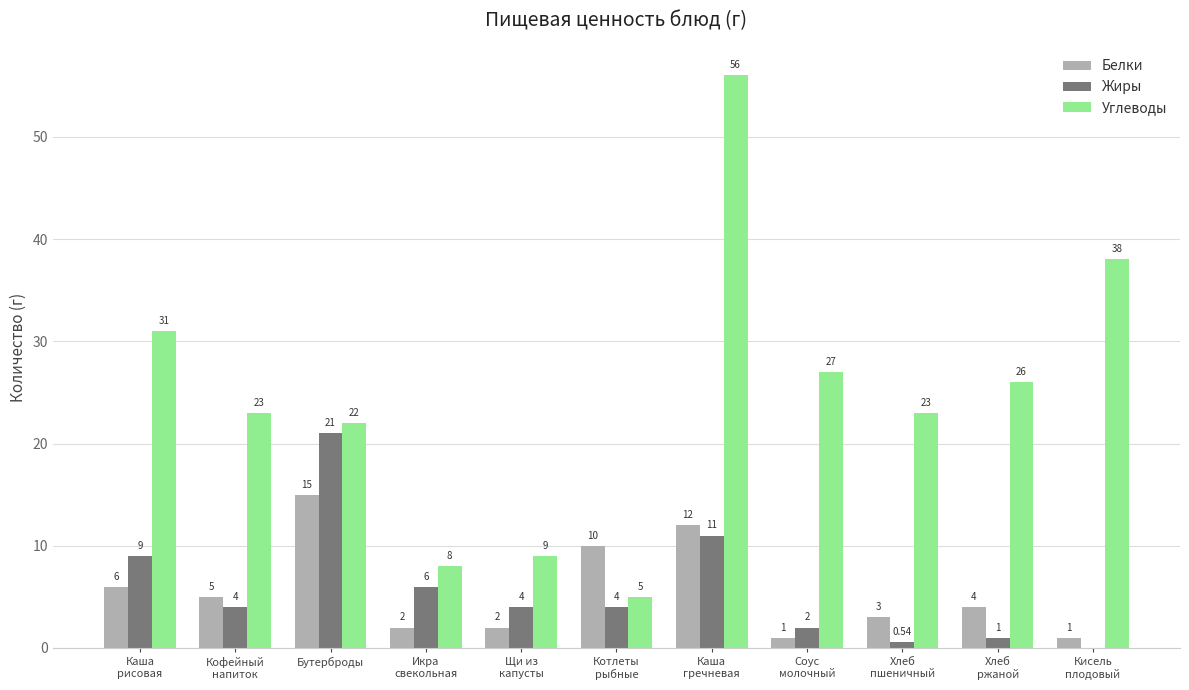

Which series has the largest total across all categories?

Углеводы